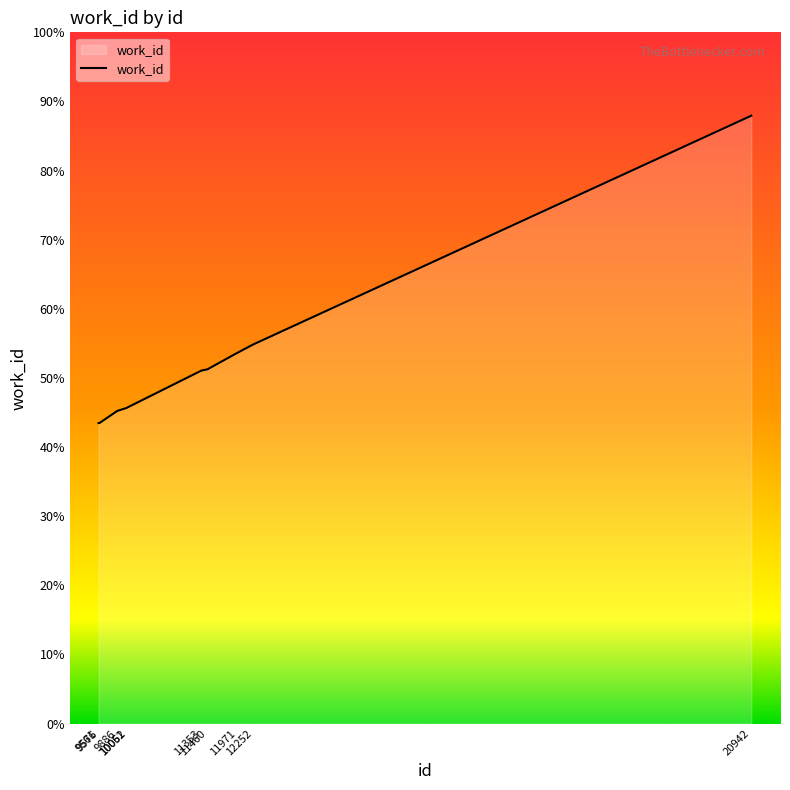

At which label does the data first exceed 4340?

11460